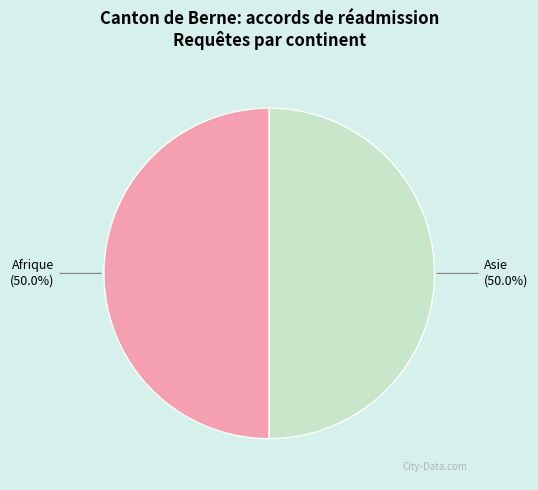

How many segments does this pie chart have?

2